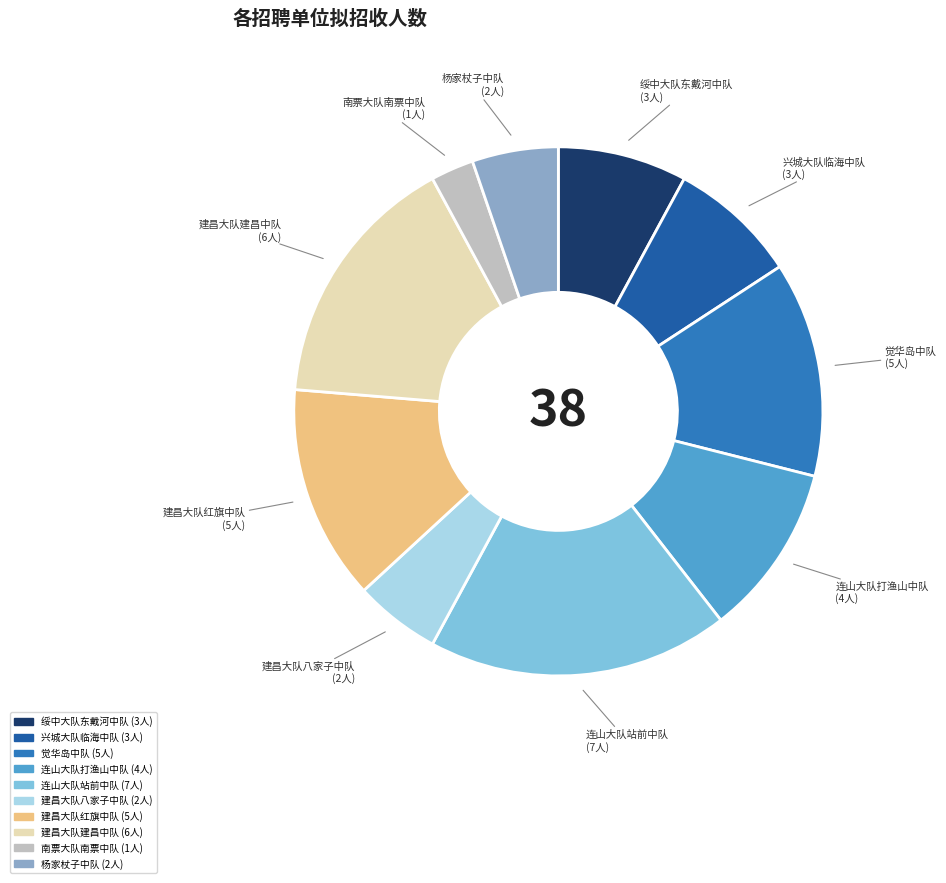

Which slice is the smallest?

南票大队南票中队